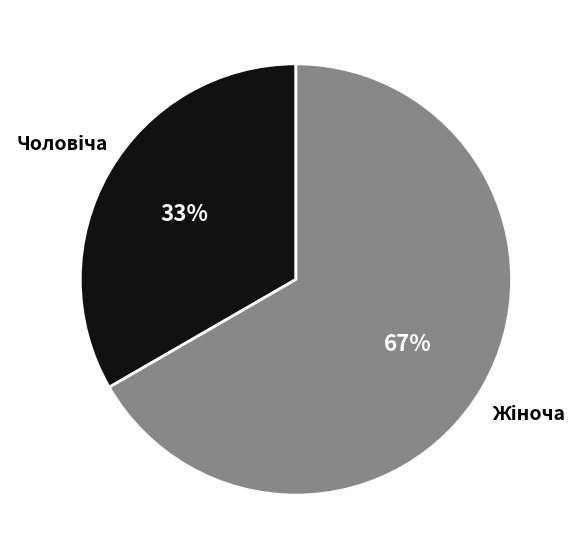

To the nearest percent, what is the average slice percentage?

50%